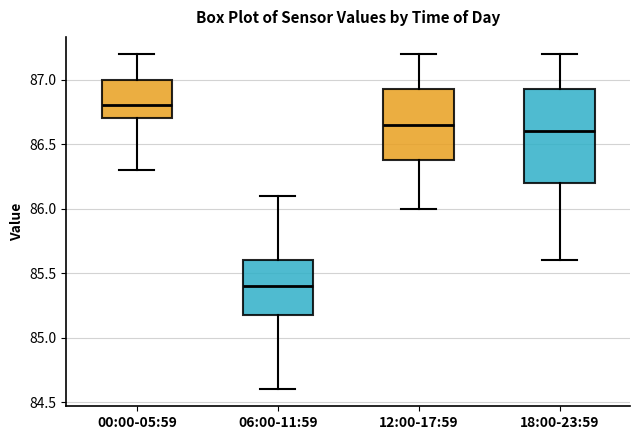

Reading left to right, transcribe this box plot: for each box, give where its median line is, the range the box spans, and where its two whiskers end, as read against the y-axis. The values are not printed on the chart, so give them approximately, as read against the axis.

00:00-05:59: median 86.80, box 86.70 to 87.00, whiskers 86.30 to 87.20
06:00-11:59: median 85.40, box 85.20 to 85.60, whiskers 84.60 to 86.10
12:00-17:59: median 86.65, box 86.40 to 86.95, whiskers 86.00 to 87.20
18:00-23:59: median 86.60, box 86.20 to 86.95, whiskers 85.60 to 87.20